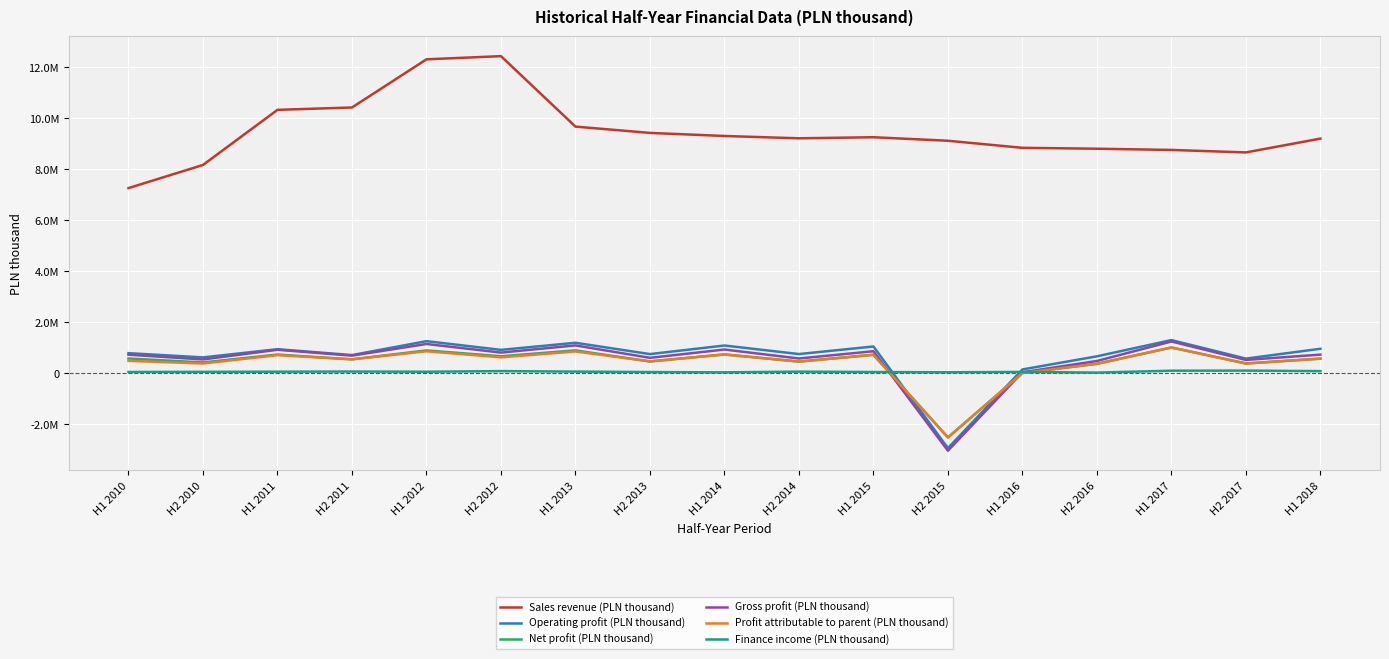

List the labels in order of Sales revenue (PLN thousand) value, largest first.

H2 2012, H1 2012, H2 2011, H1 2011, H1 2013, H2 2013, H1 2014, H1 2015, H2 2014, H1 2018, H2 2015, H1 2016, H2 2016, H1 2017, H2 2017, H2 2010, H1 2010